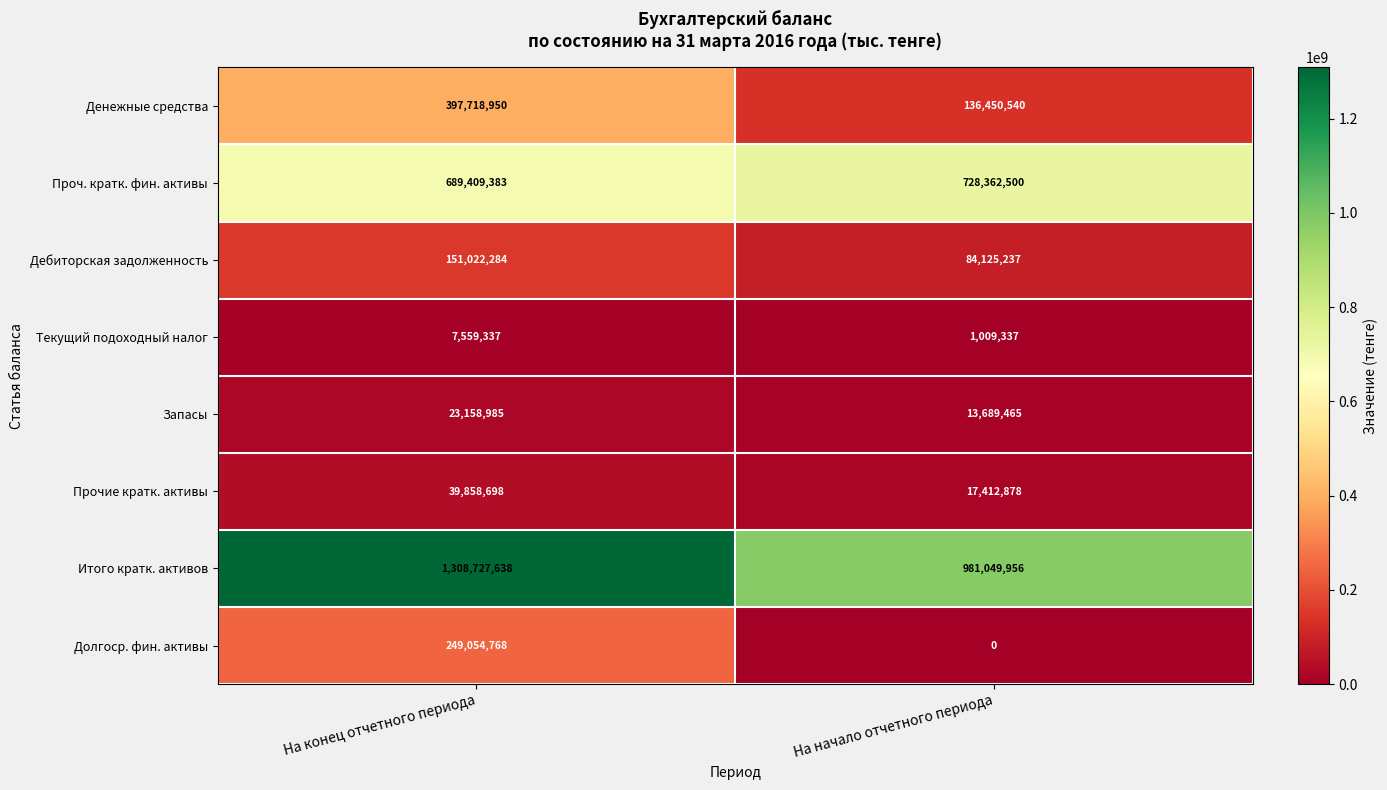

Where is Проч. кратк. фин. активы nearest to the value 708885941?

На конец отчетного периода